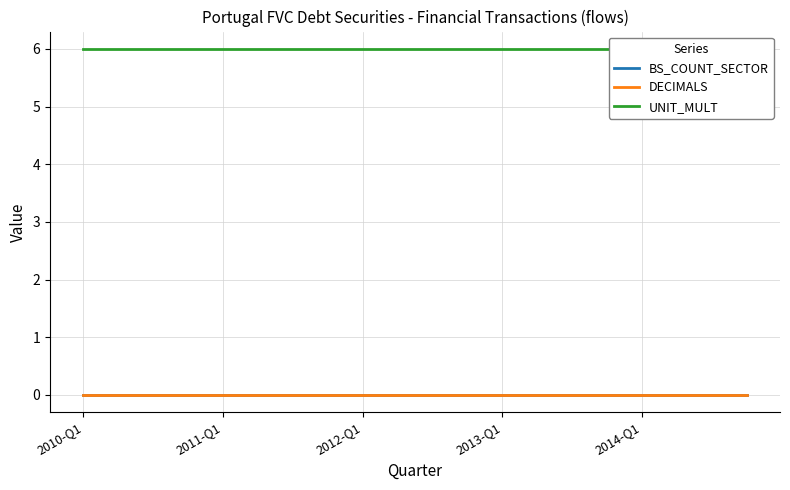

At how many categories does at least one series exceed 0?

20